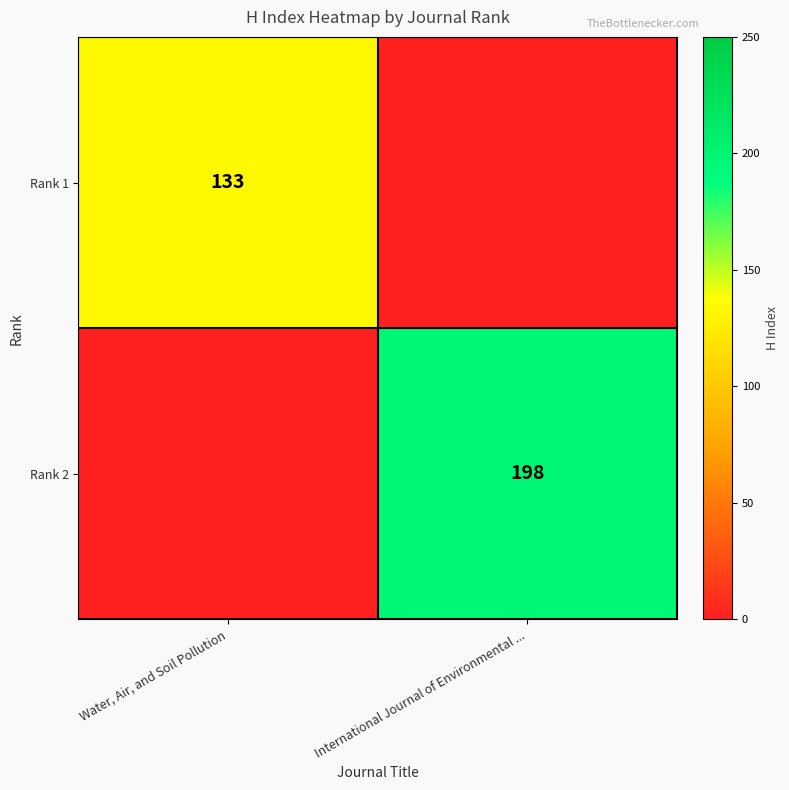

The Rank 1 series shows 133 at Water, Air, and Soil Pollution. True or false?

True